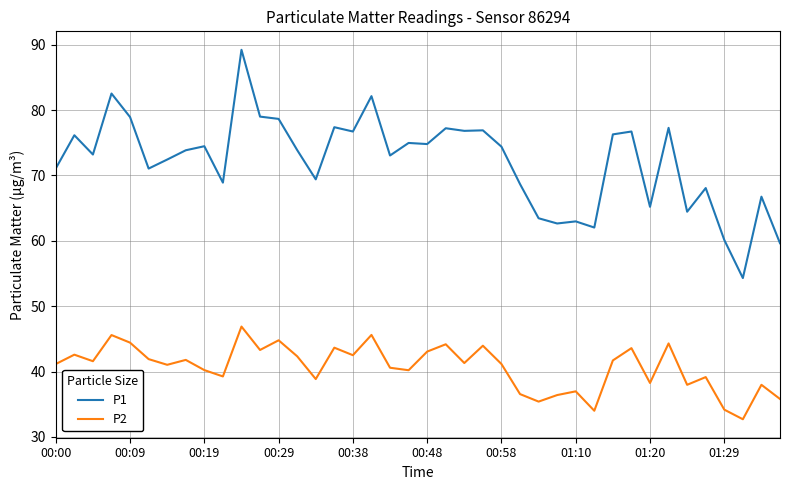

What is the smallest value displayed?

32.7